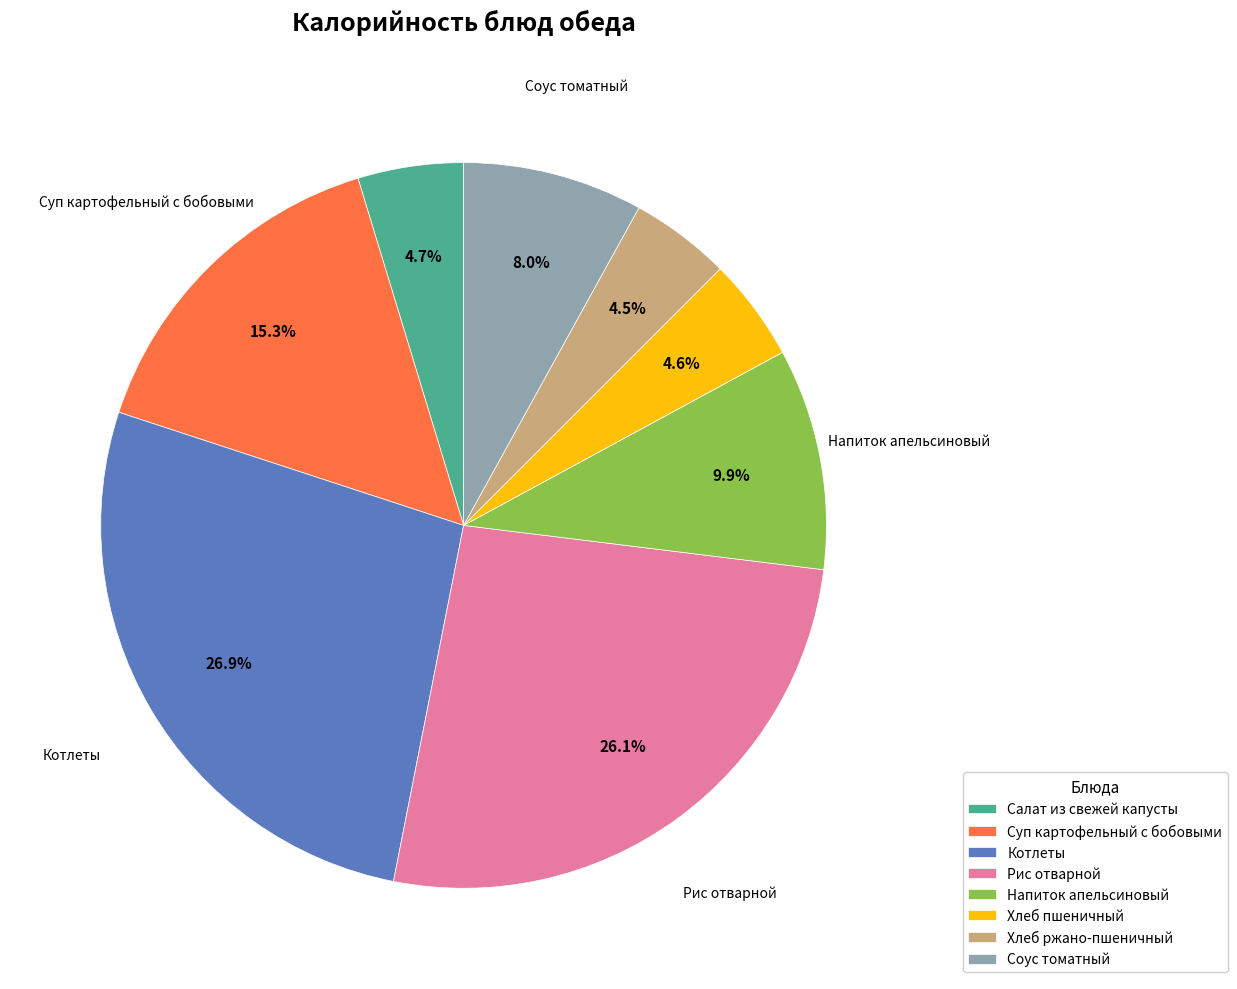

What is the largest slice in the pie chart?

Котлеты